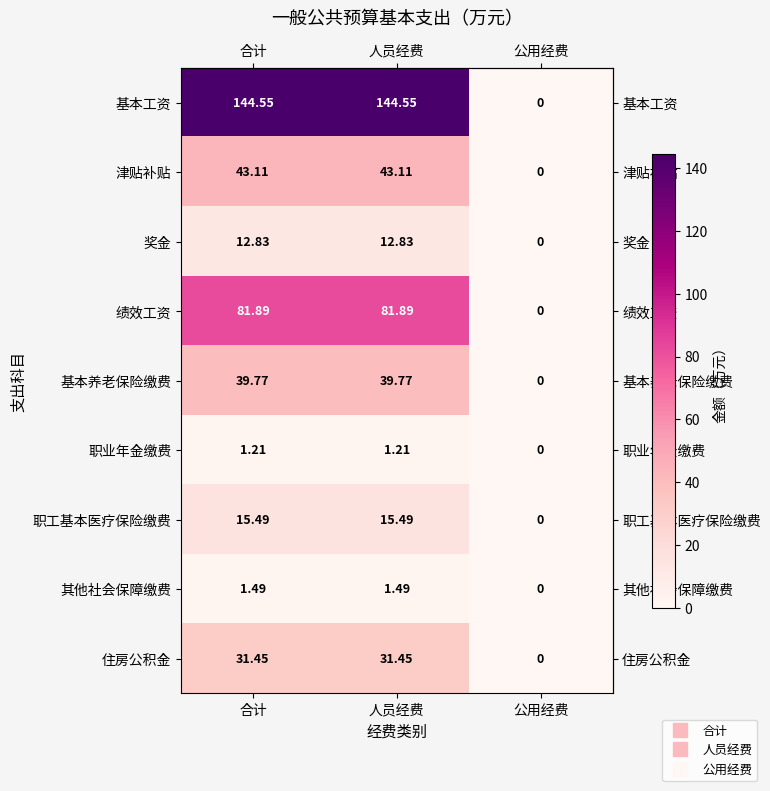

At 合计, list the series in order from smallest to largest.

职业年金缴费, 其他社会保障缴费, 奖金, 职工基本医疗保险缴费, 住房公积金, 基本养老保险缴费, 津贴补贴, 绩效工资, 基本工资